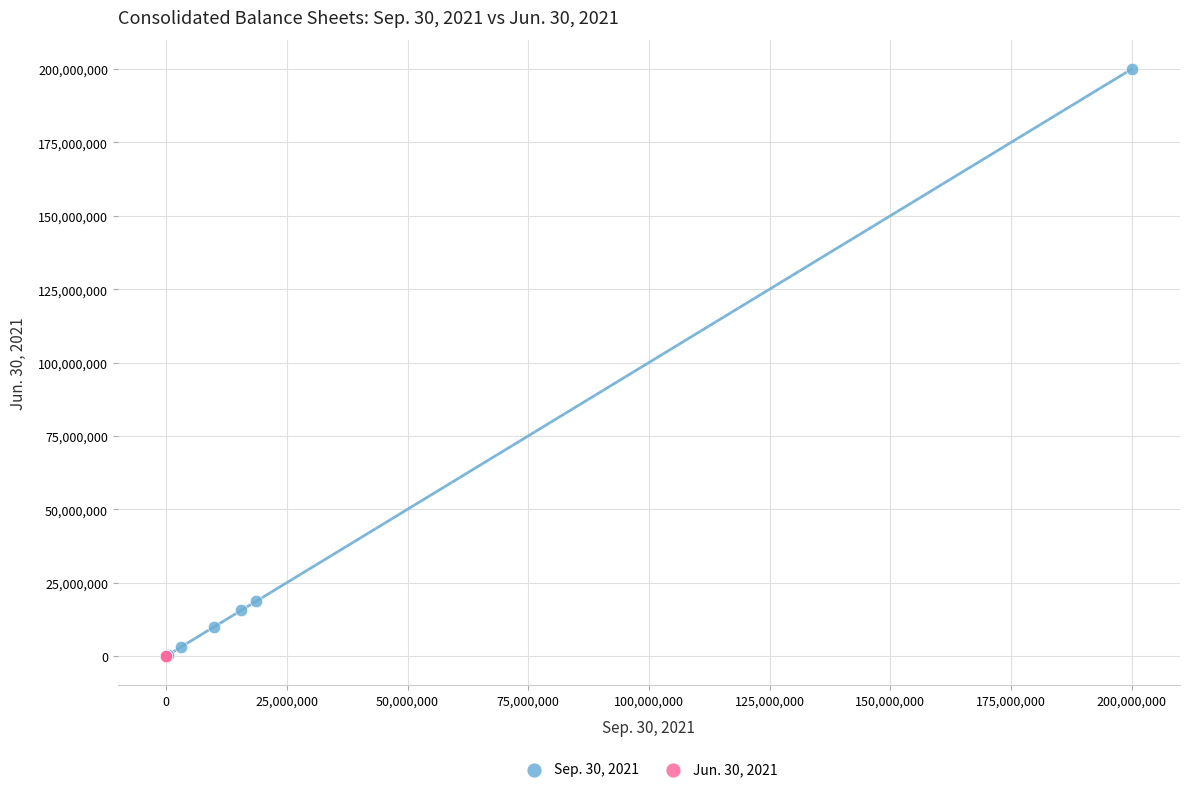

Which series has the widest spread of Y values?

Sep. 30, 2021